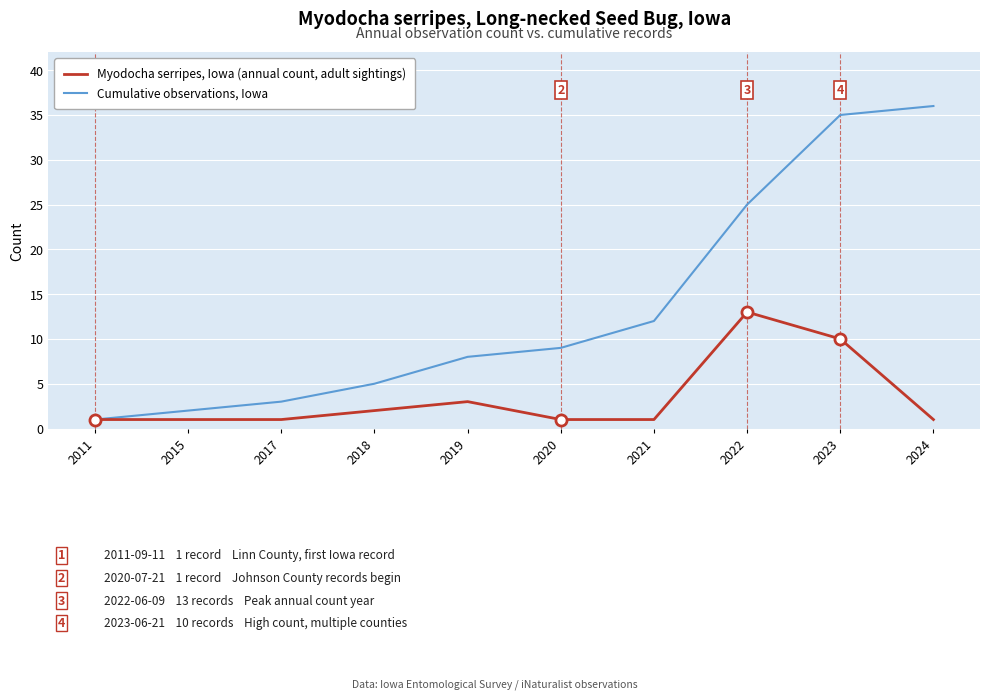

What is the spread (max minus min) of values at 2020?

8